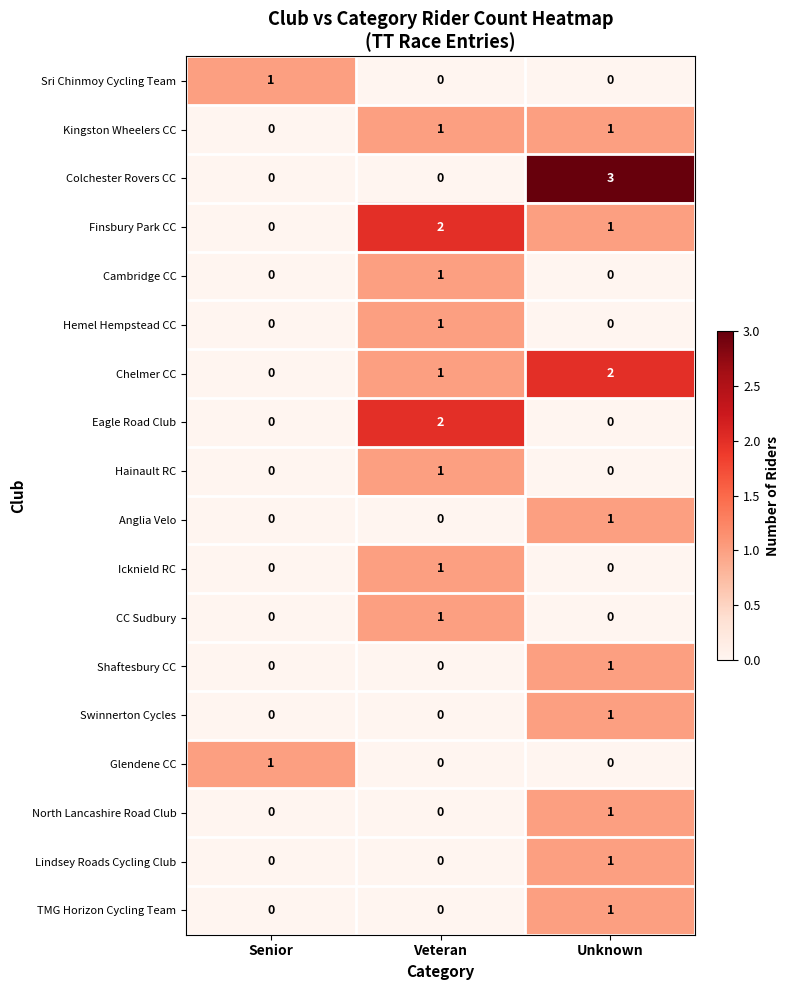

How many distinct data groups are displayed?

18